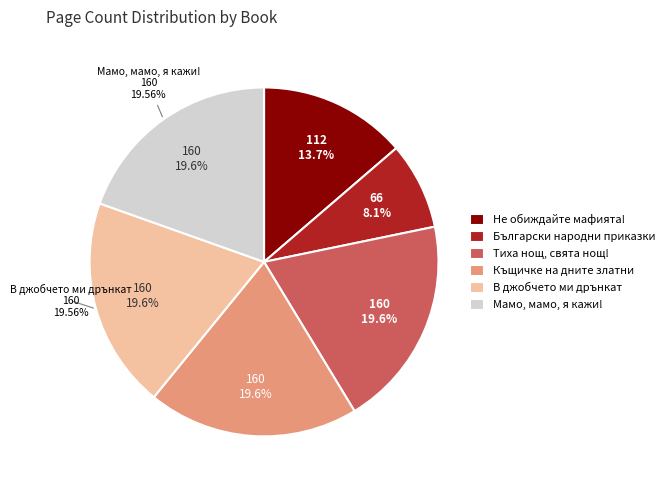

Which has a higher value, Тиха нощ, свята нощ! or Не обиждайте мафията!?

Тиха нощ, свята нощ!